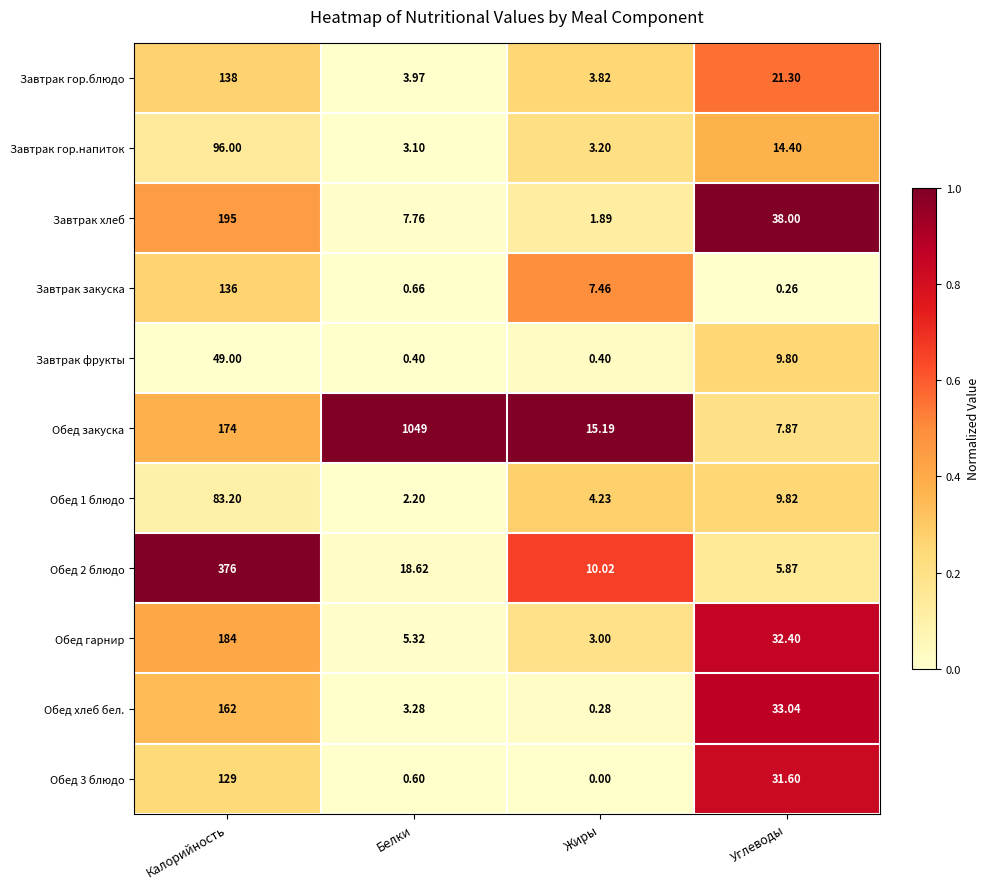

Where is Обед закуска nearest to the value 528?

Калорийность